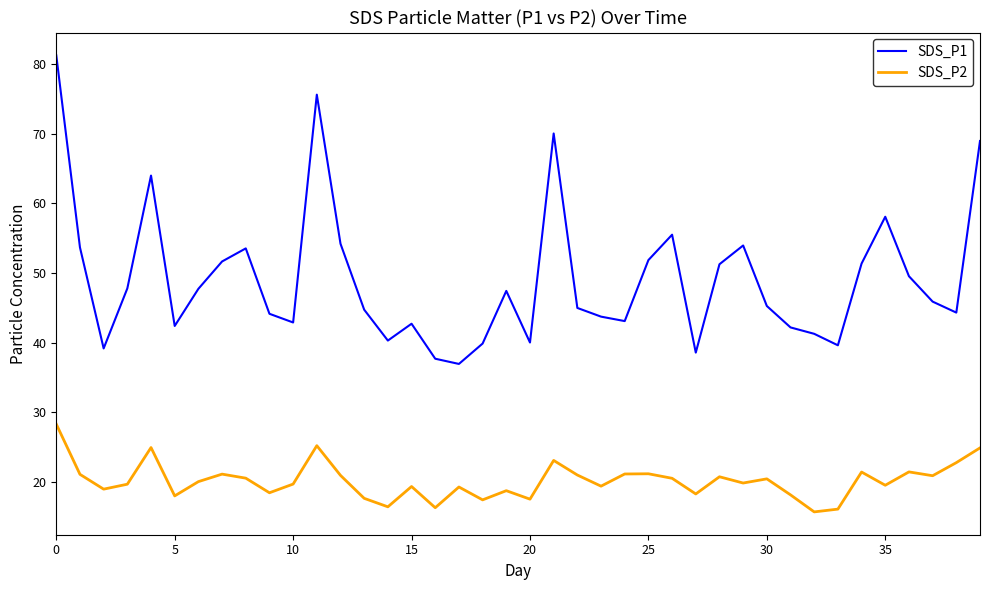

List the series in order of their overall mean, lowest first.

SDS_P2, SDS_P1